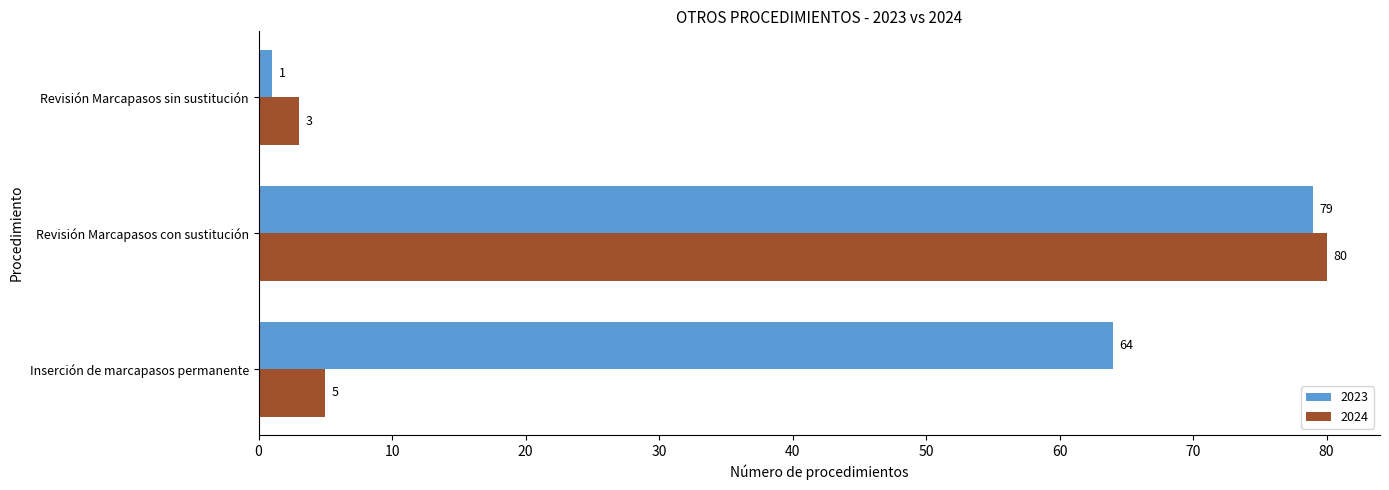

How many categories are shown in the chart?

3